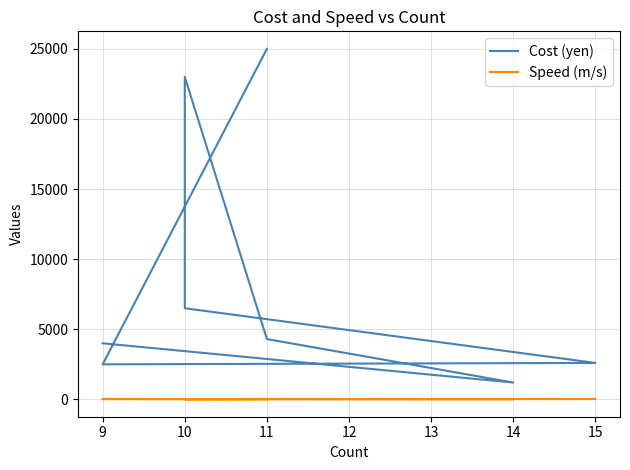

Which series has the widest spread of values?

Cost (yen)